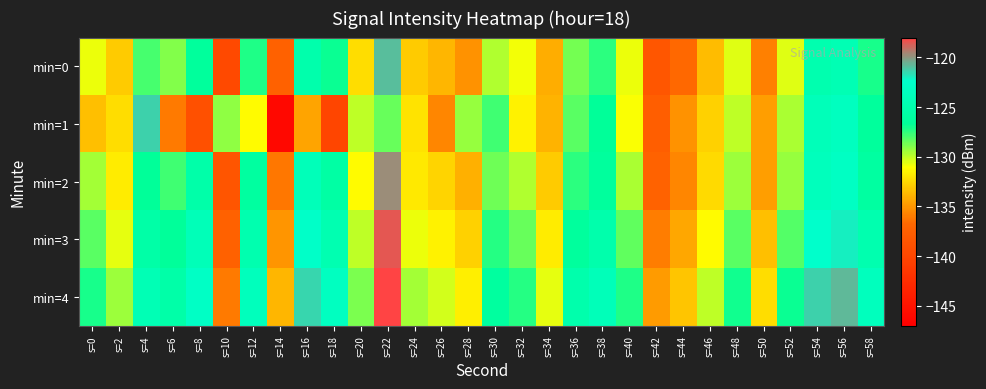

At which category does the chart reach its minimum across all series?

s=14